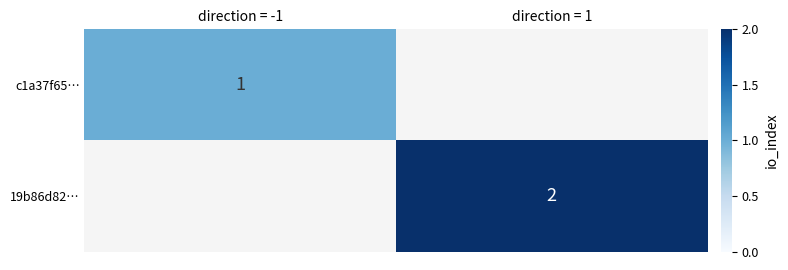

Is it true that c1a37f65… equals 1 at direction = -1?

True